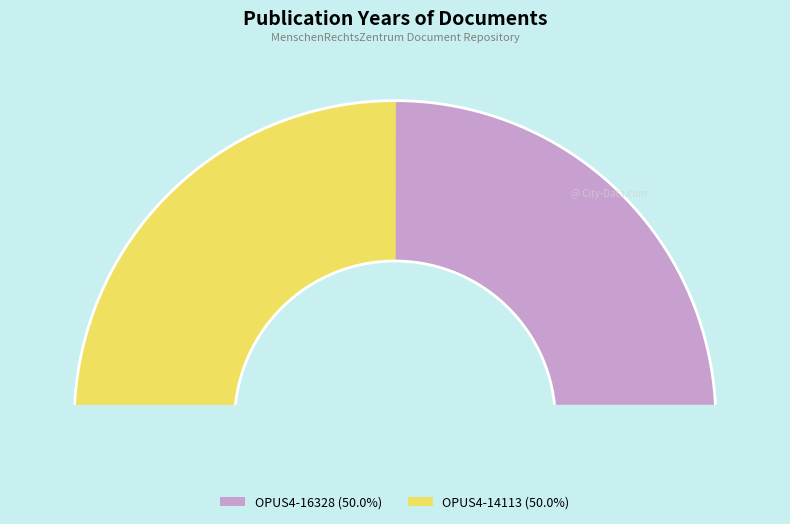

Count the number of slices in the pie.

2